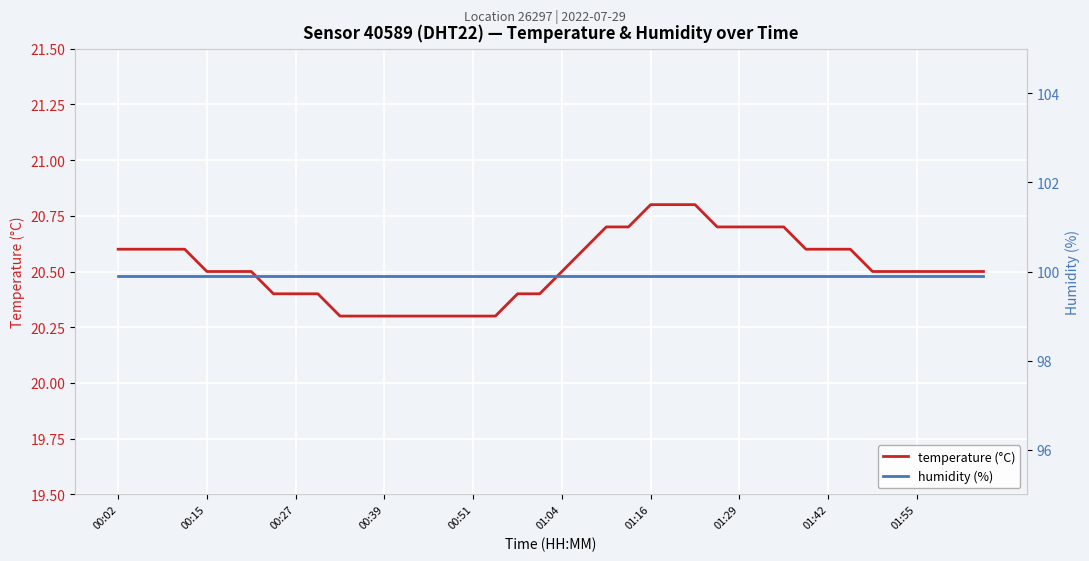

True or false: humidity (%) has more than 1 interior local peaks.

False